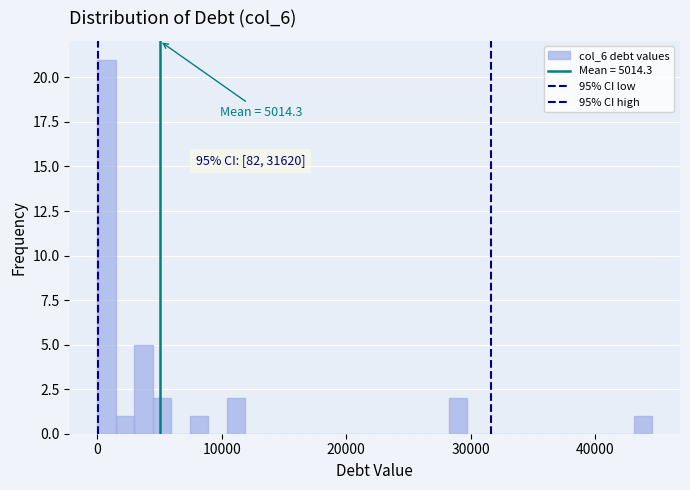

Read against the x-axis, roughly where is the centre of the tallest bar?

1000